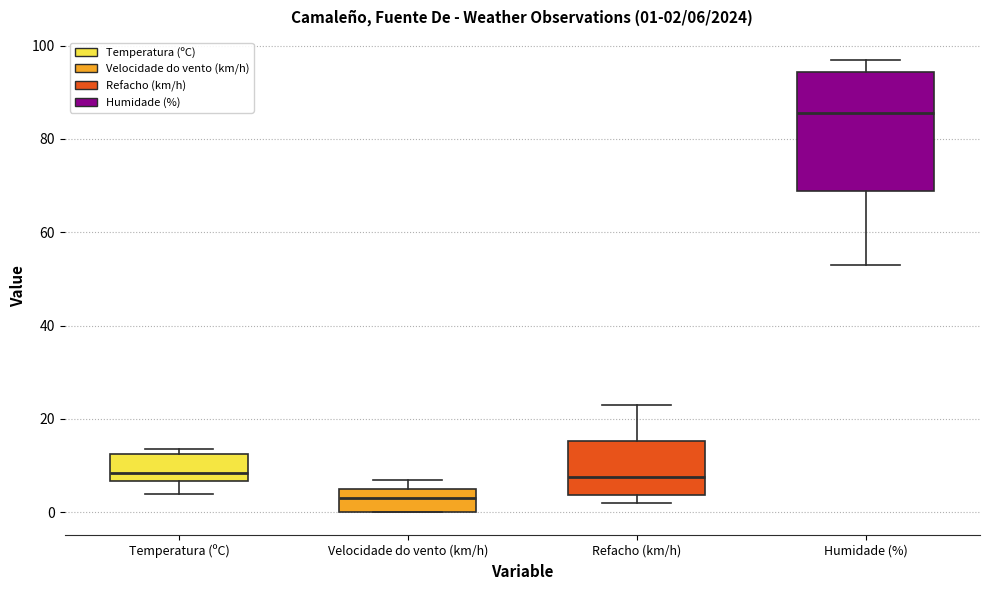

Which box has the lowest median line?

Velocidade do vento (km/h)